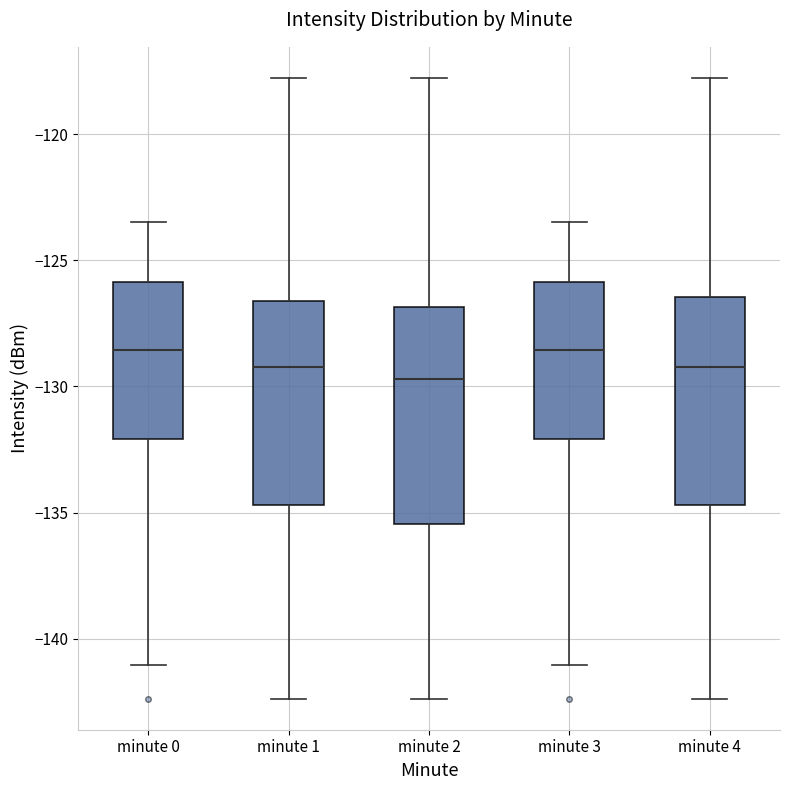

Reading left to right, transcribe this box plot: for each box, give where its median line is, the range the box spans, and where its two whiskers end, as read against the y-axis. The values are not printed on the chart, so give them approximately, as read against the axis.

minute 0: median -128.5, box -132.0 to -126.0, whiskers -141.0 to -123.5
minute 1: median -129.0, box -134.5 to -126.5, whiskers -142.5 to -118.0
minute 2: median -129.5, box -135.5 to -127.0, whiskers -142.5 to -118.0
minute 3: median -128.5, box -132.0 to -126.0, whiskers -141.0 to -123.5
minute 4: median -129.0, box -134.5 to -126.5, whiskers -142.5 to -118.0